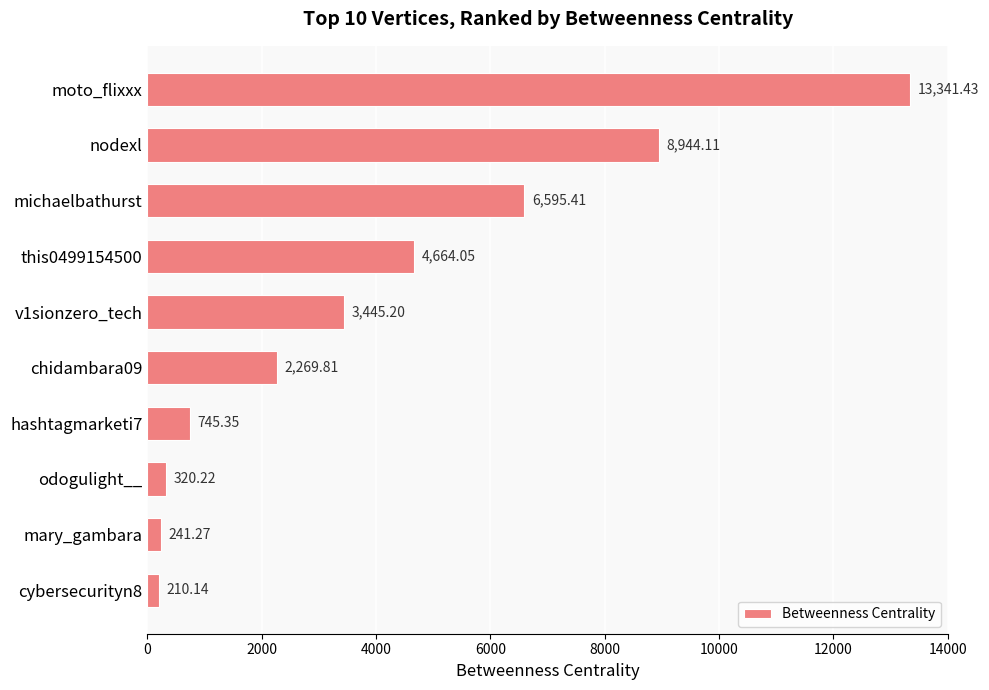

What is the difference between the values at michaelbathurst and mary_gambara?

6354.1